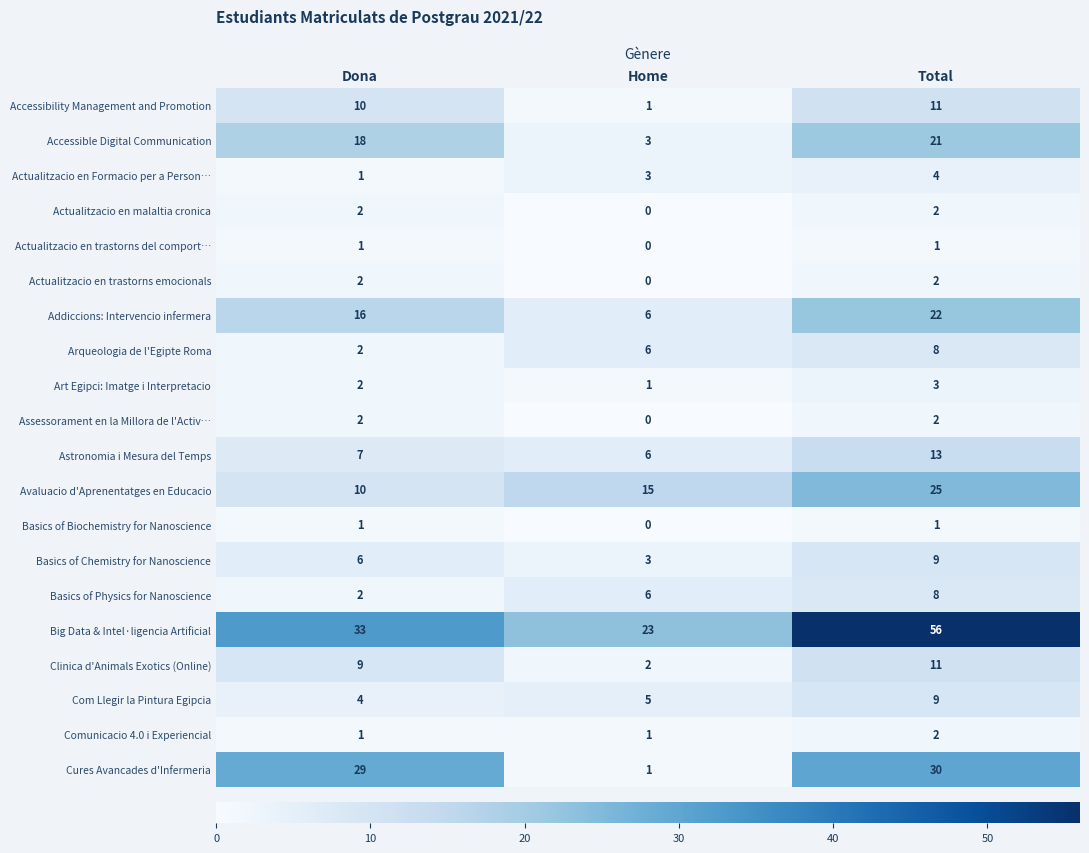

Between Dona and Home, which series saw the biggest shift?

Cures Avancades d'Infermeria